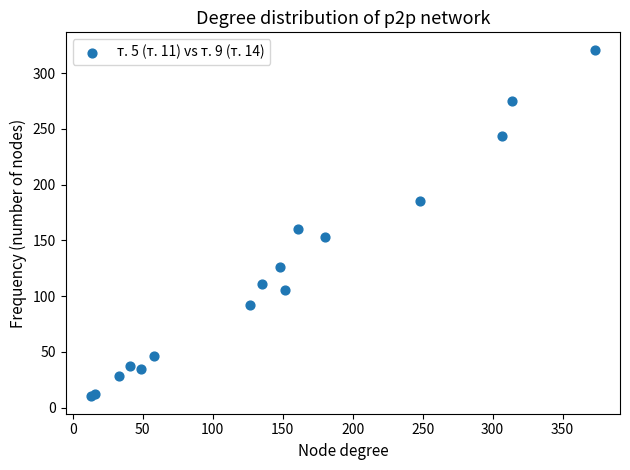

What Y value in the scatter plot is closest to 165?

160